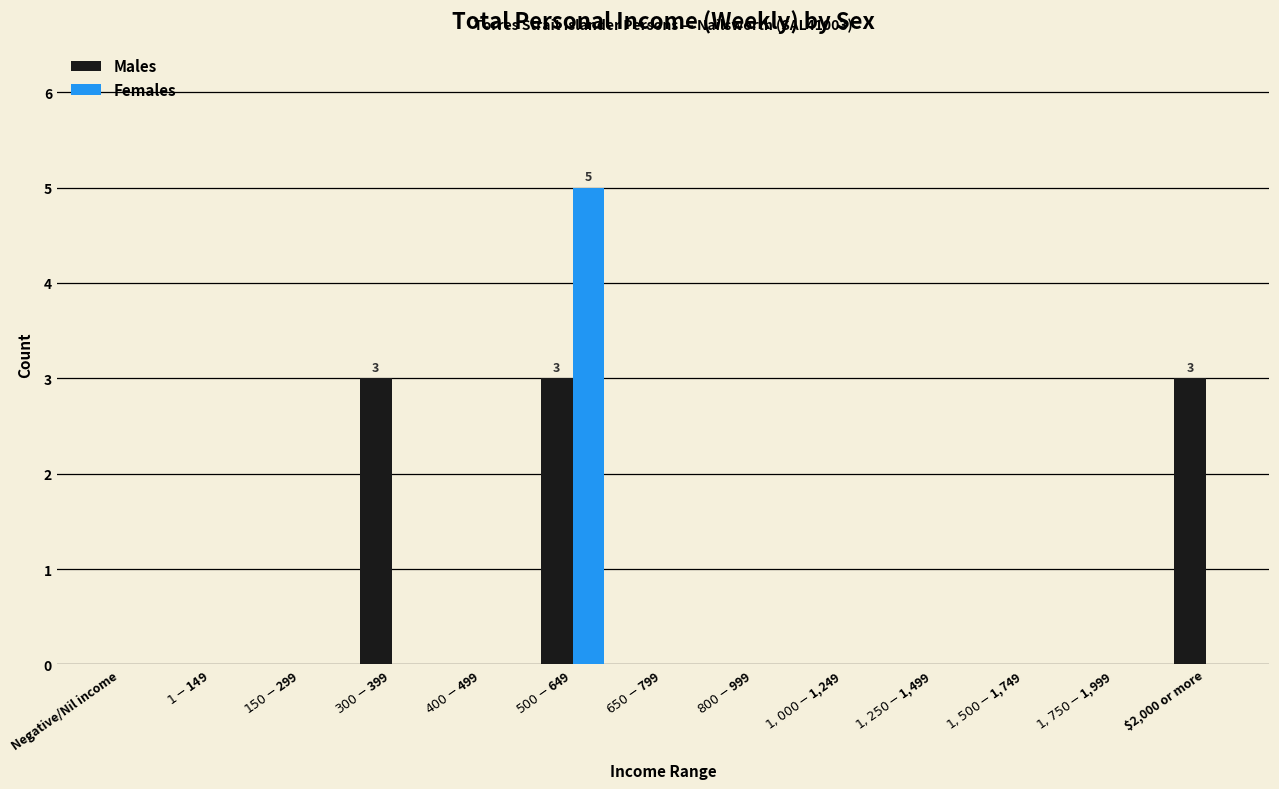

What is the sum of all Females values?

5